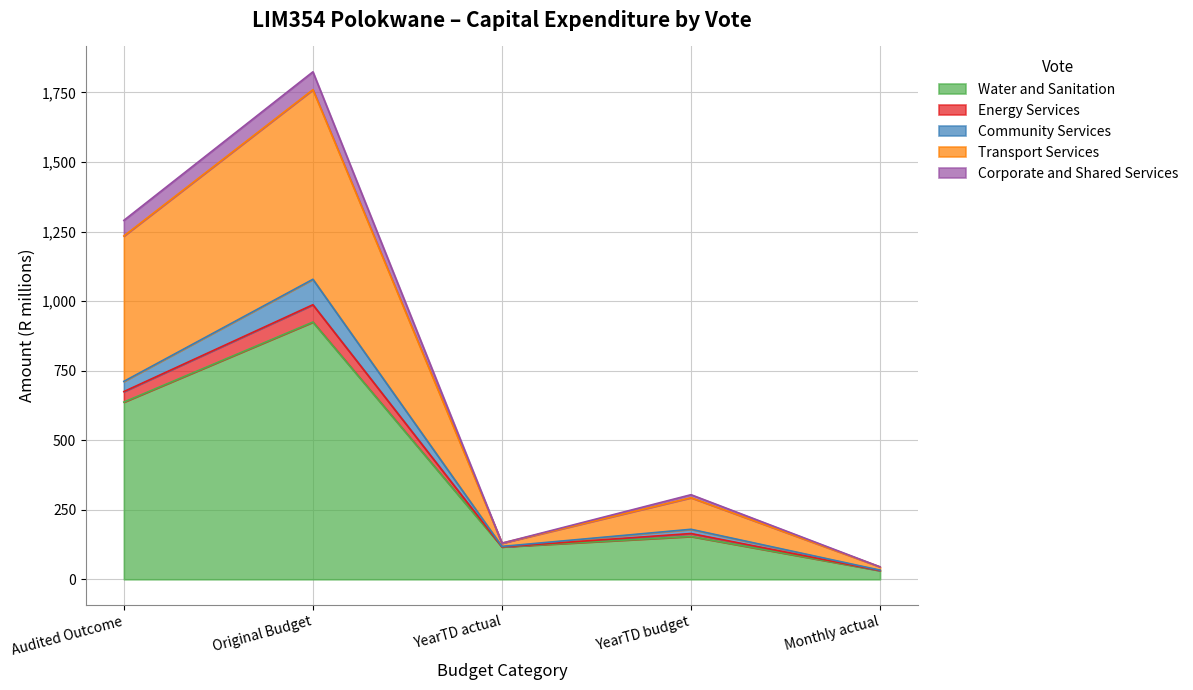

At which category does the chart reach its minimum across all series?

Monthly actual